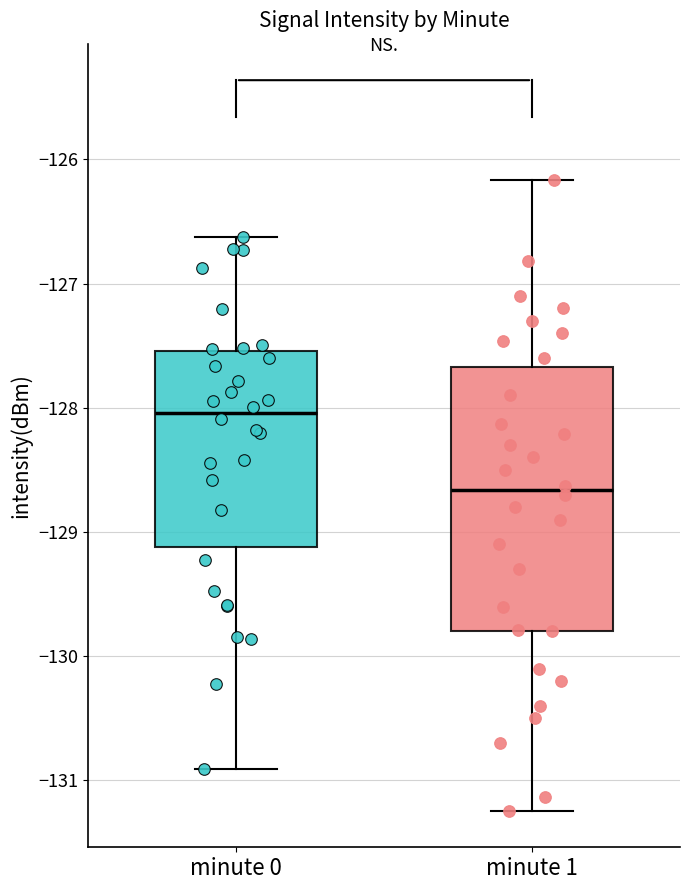

Where does the median line of the box for minute 0 sit on the y-axis? The values are not printed on the chart, so give them approximately, as read against the axis.

-128.0